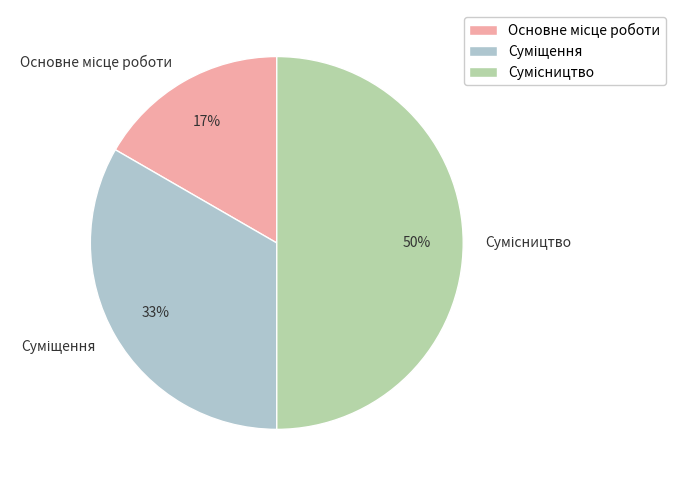

To the nearest percent, what is the average slice percentage?

33%